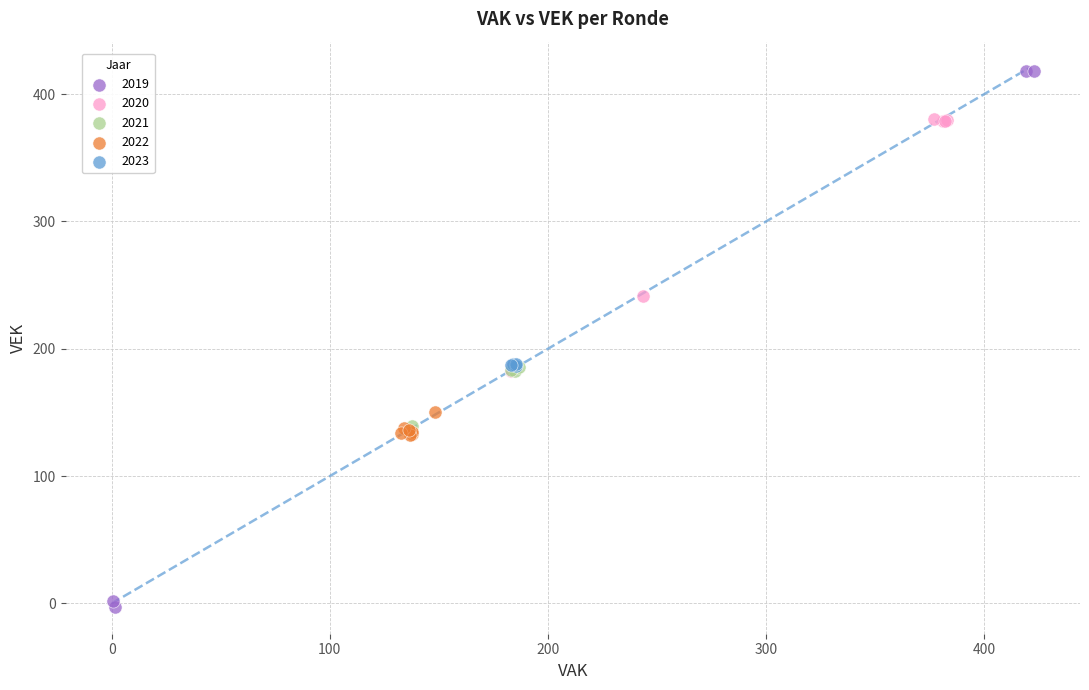

What are all the series names shown in the legend?

2019, 2020, 2021, 2022, 2023